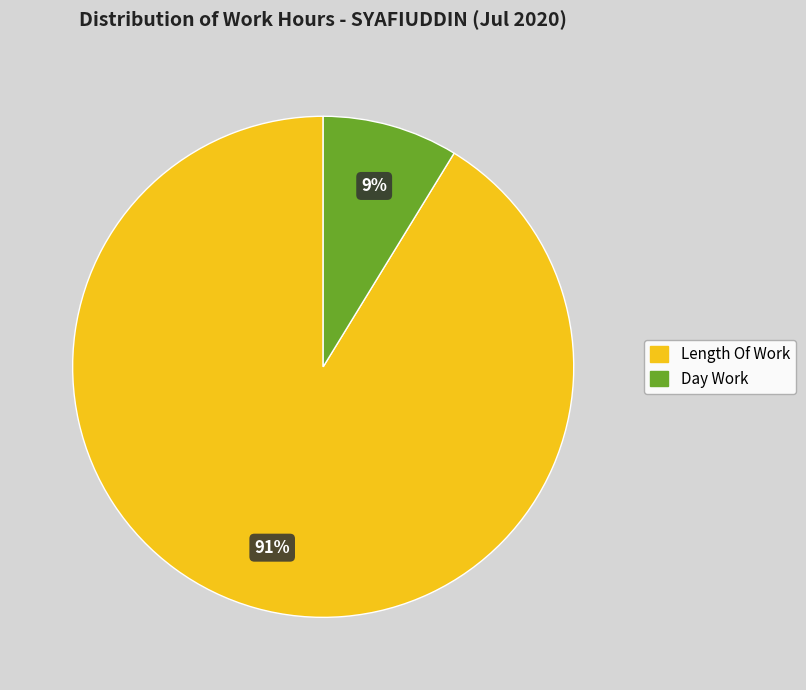

How many slices are in this pie chart?

2